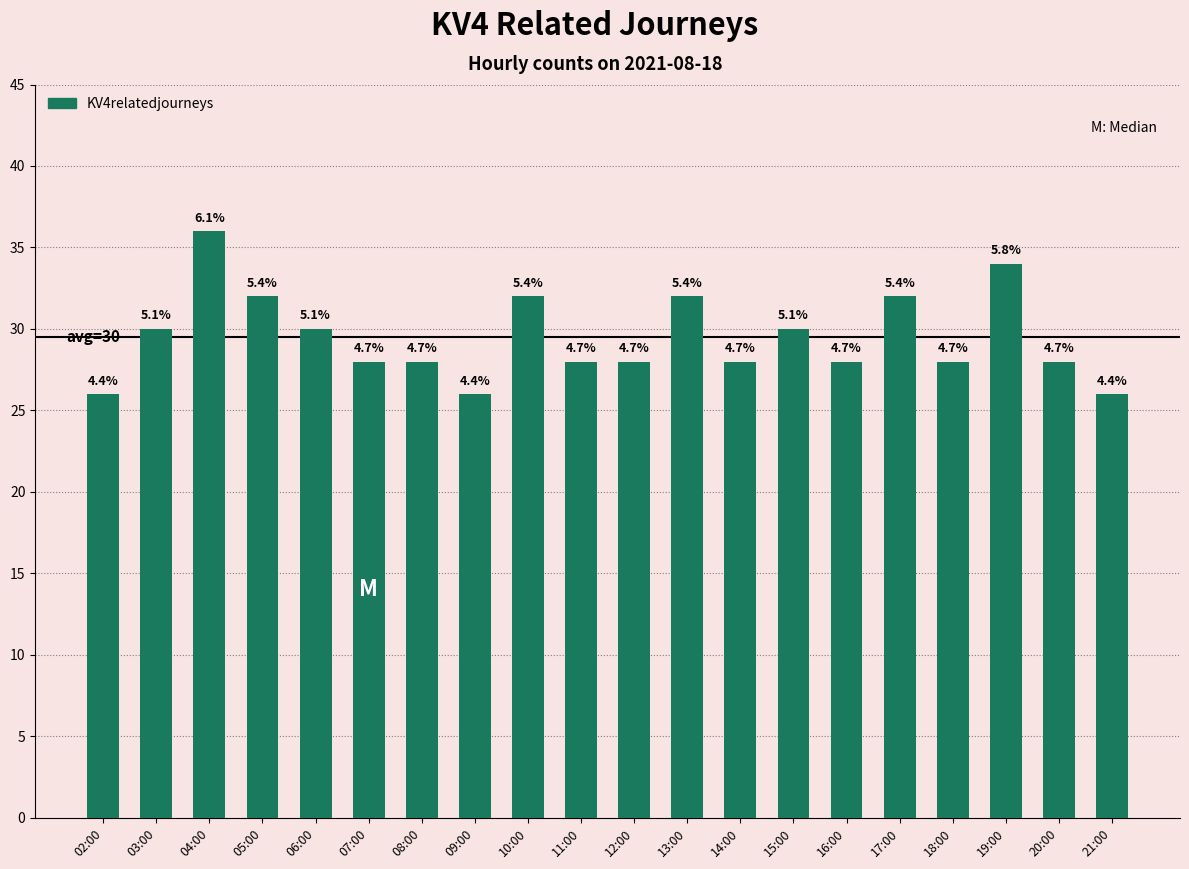

Reading left to right, extract all data points from this chart.

02:00=26	03:00=30	04:00=36	05:00=32	06:00=30	07:00=28	08:00=28	09:00=26	10:00=32	11:00=28	12:00=28	13:00=32	14:00=28	15:00=30	16:00=28	17:00=32	18:00=28	19:00=34	20:00=28	21:00=26